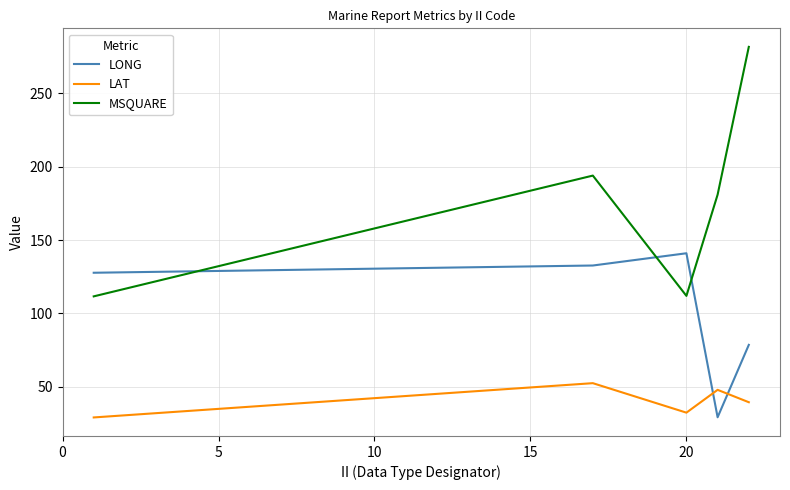

List the series in order of their overall mean, highest first.

MSQUARE, LONG, LAT